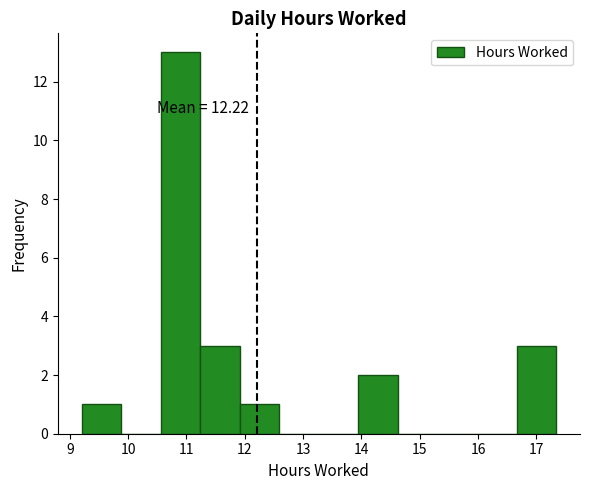

Which range on the x-axis has the tallest bar?

10.6 to 11.2